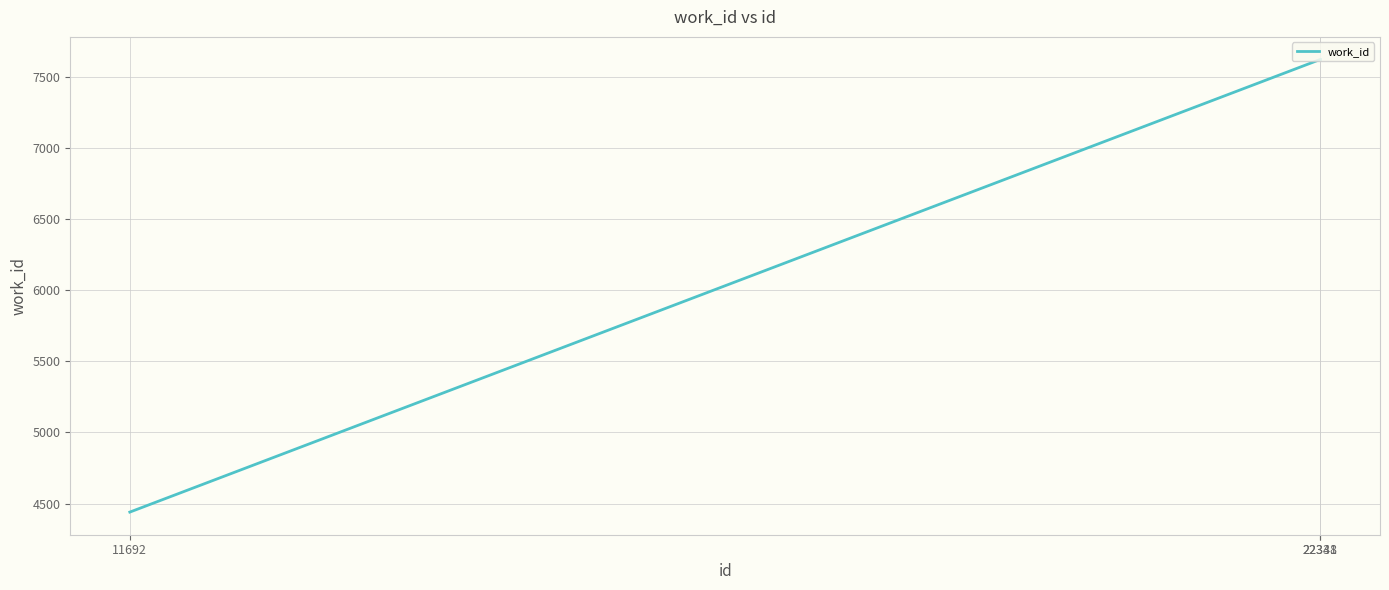

Reading left to right, extract all data points from this chart.

4440	7622	7622